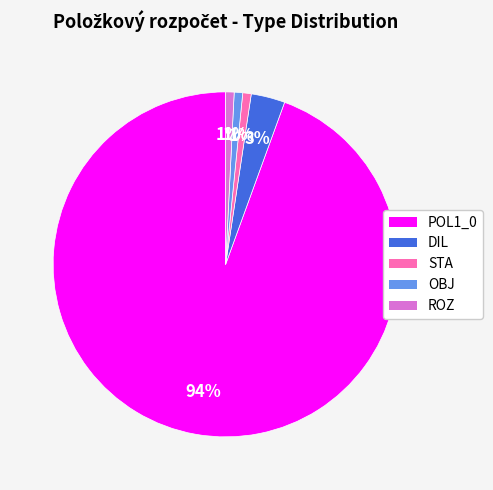

Is there any slice that represents more than half of the pie?

Yes